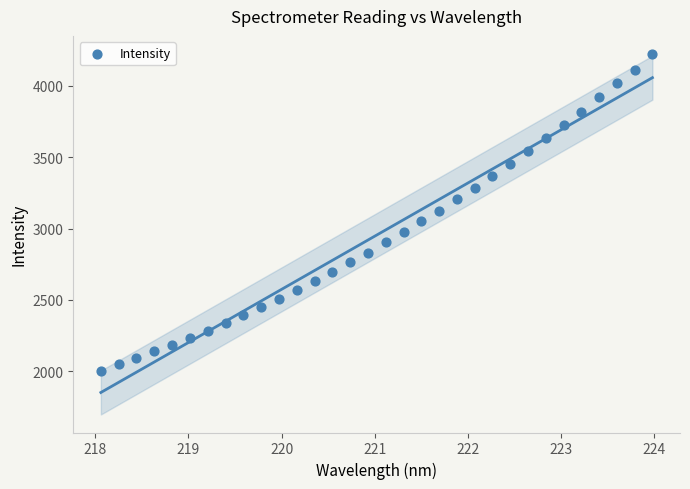

What is the range of Y values (max minus min)?

2219.1